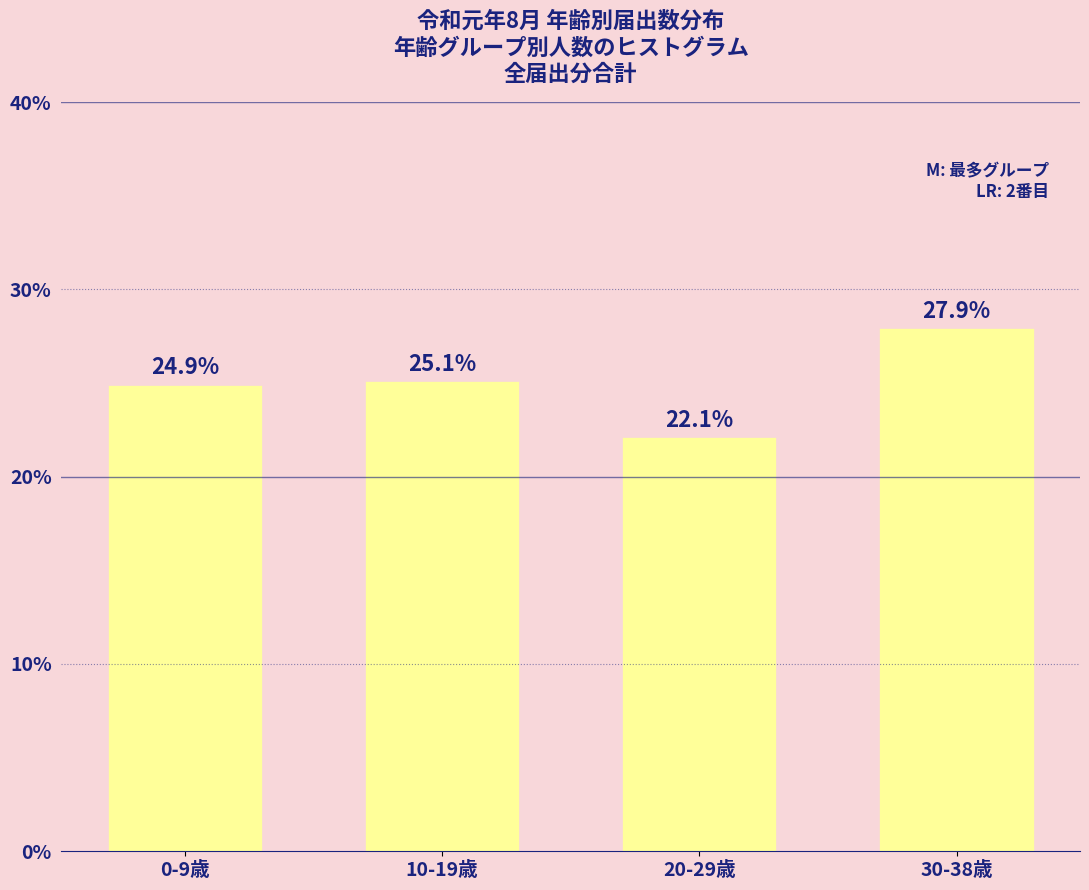

Reading left to right, extract all data points from this chart.

24.9	25.1	22.1	27.9